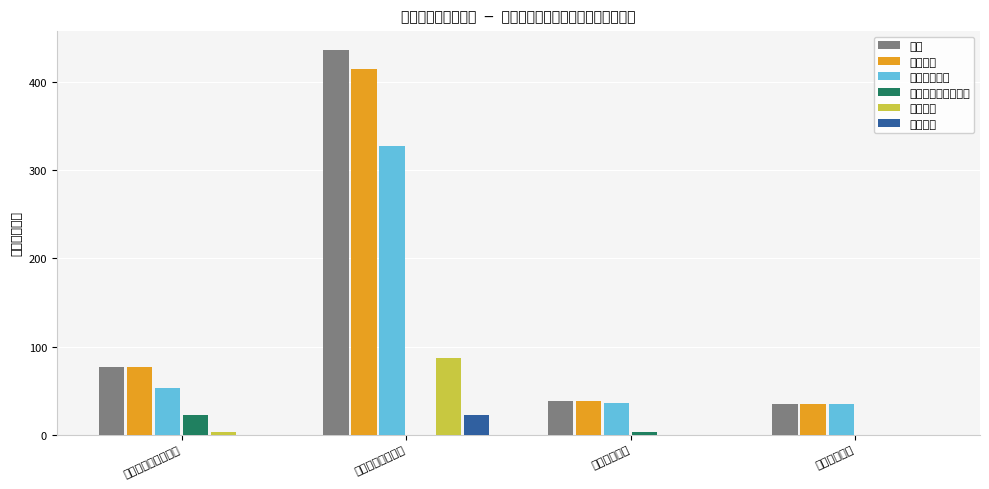

What value does the 工资福利支出 series have at 卫生健康支出?

36.1